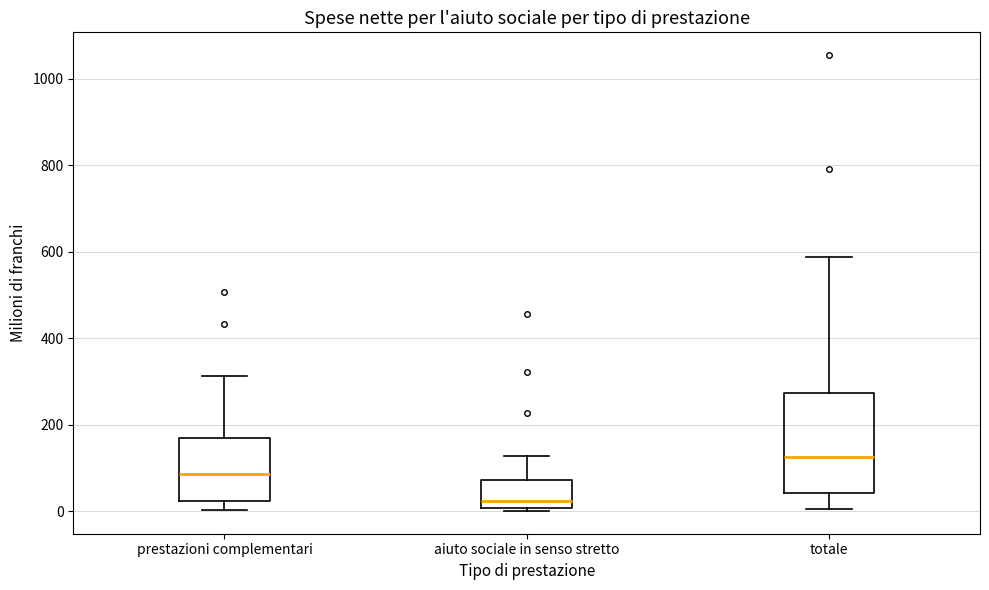

Where is the upper edge of the box for aiuto sociale in senso stretto on the y-axis? The values are not printed on the chart, so give them approximately, as read against the axis.

80